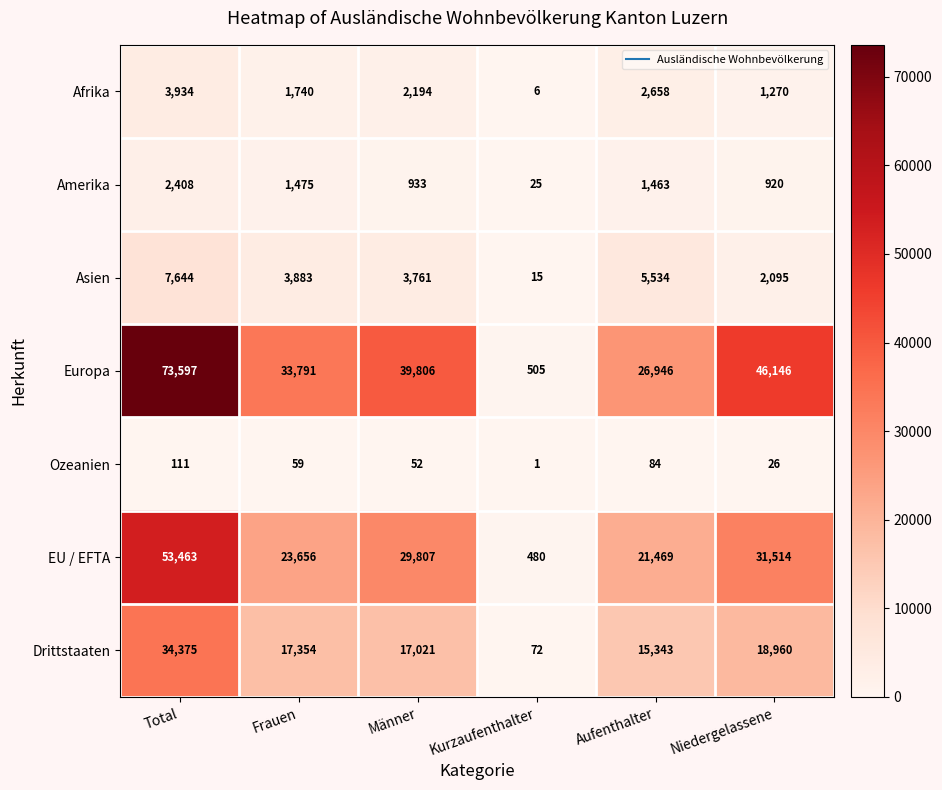

What is the difference between the maximum and minimum values in the Asien series?

7629